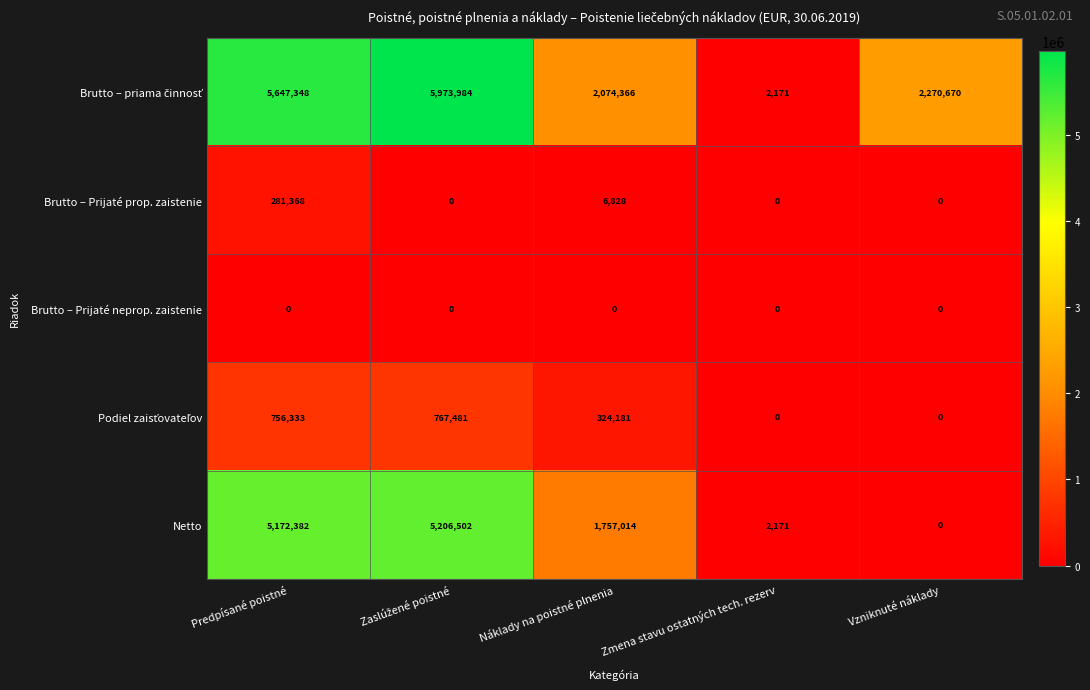

At which label does Netto first exceed 1757014?

Predpísané poistné